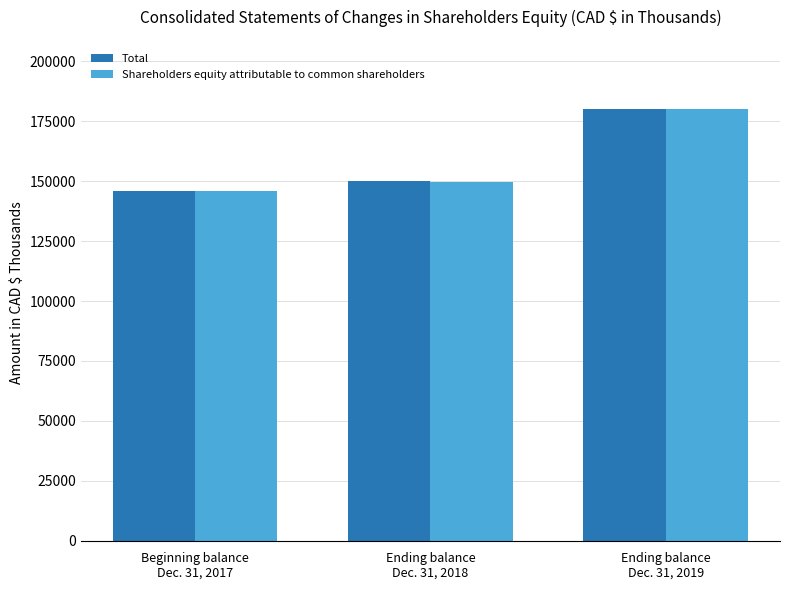

Reading right to left, transcribe all the data shown in this chart.

Total: 180119	150215	145924
Shareholders equity attributable to common shareholders: 180119	149721	145924